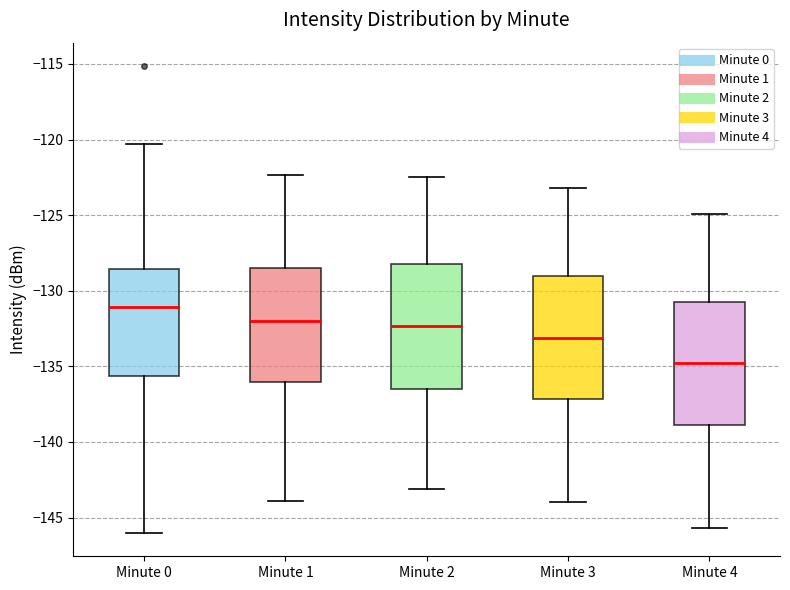

Where does the median line of the box for Minute 3 sit on the y-axis? The values are not printed on the chart, so give them approximately, as read against the axis.

-133.0